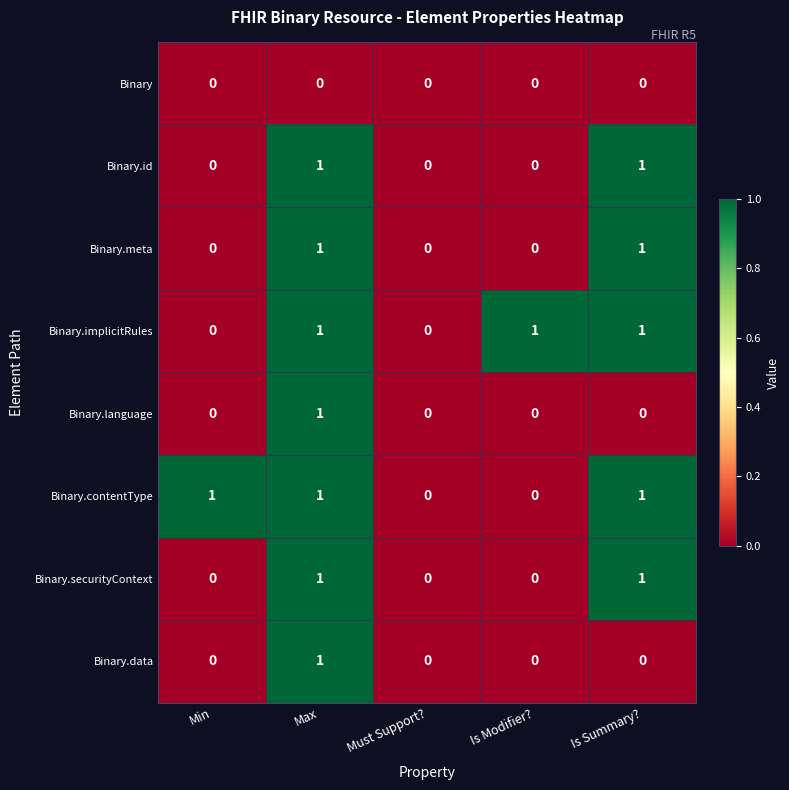

Count the Binary.implicitRules values in the range 0 to 1.

5